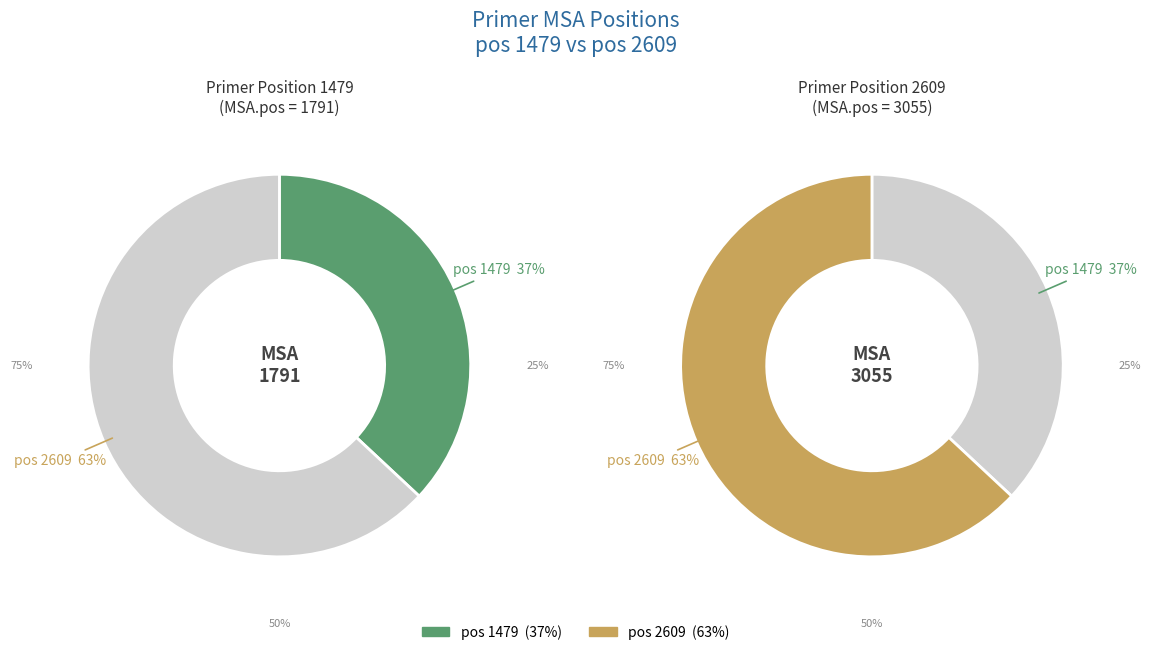

Rank the categories by value from highest to lowest.

2609, 1479